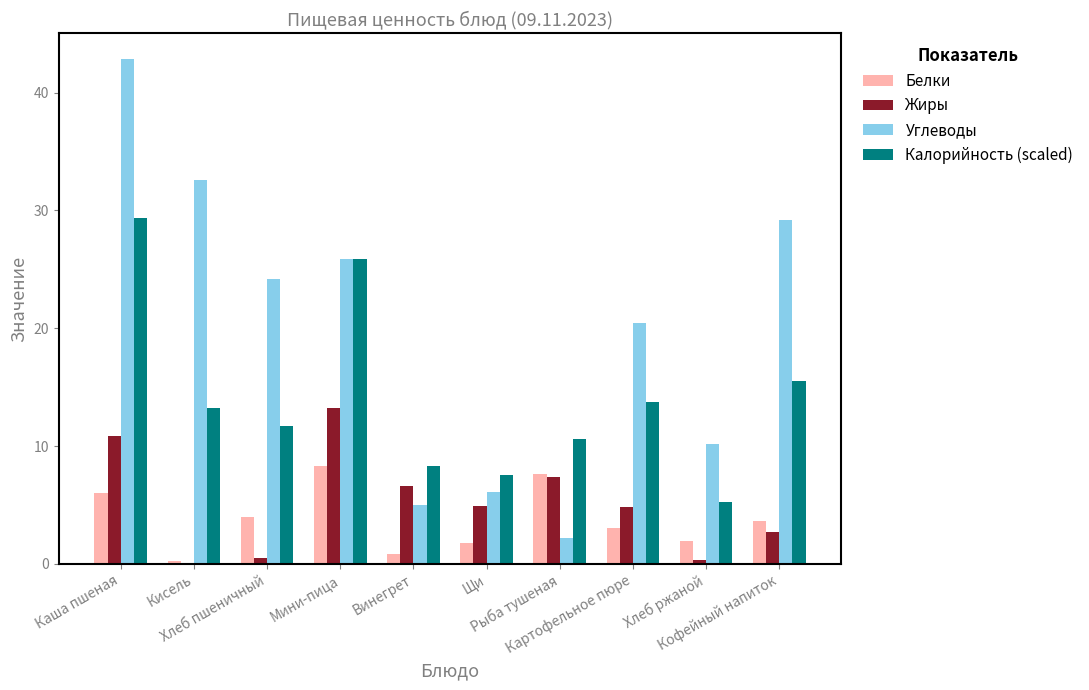

Are the bars horizontal?

No